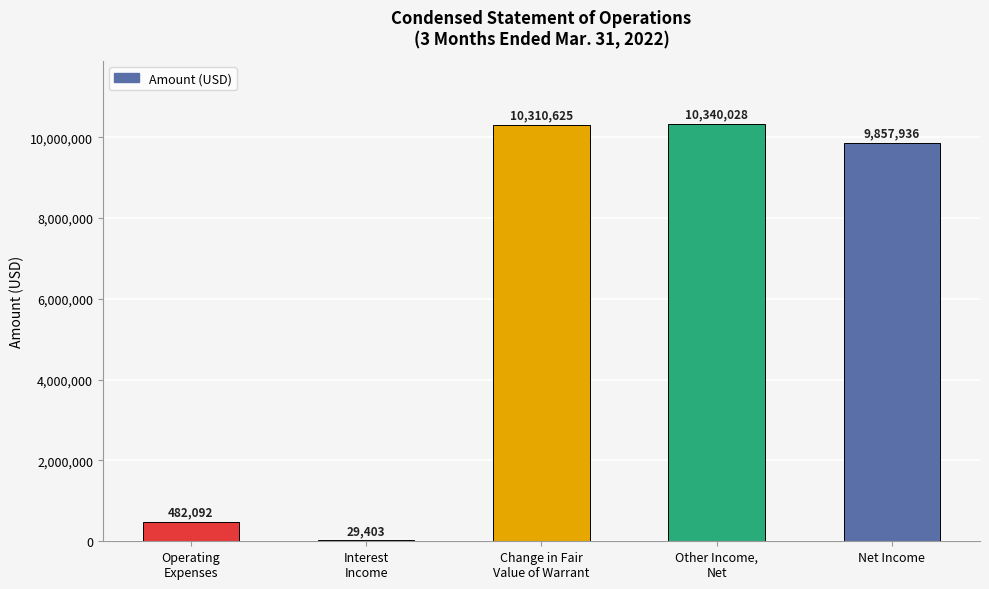

Is it true that the value at Net Income is 9857936?

True